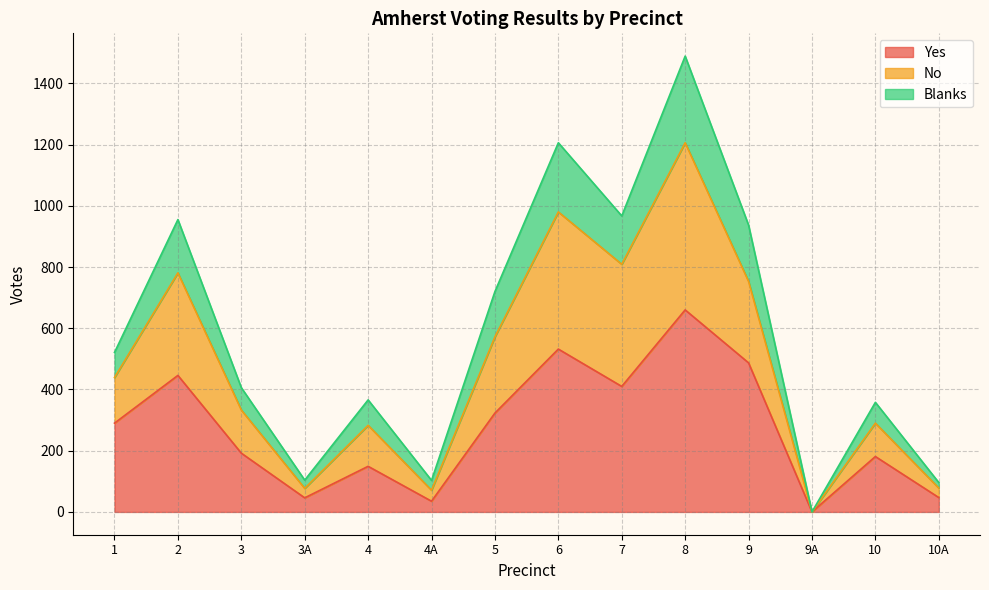

How many interior local peaks does the No series have?

5